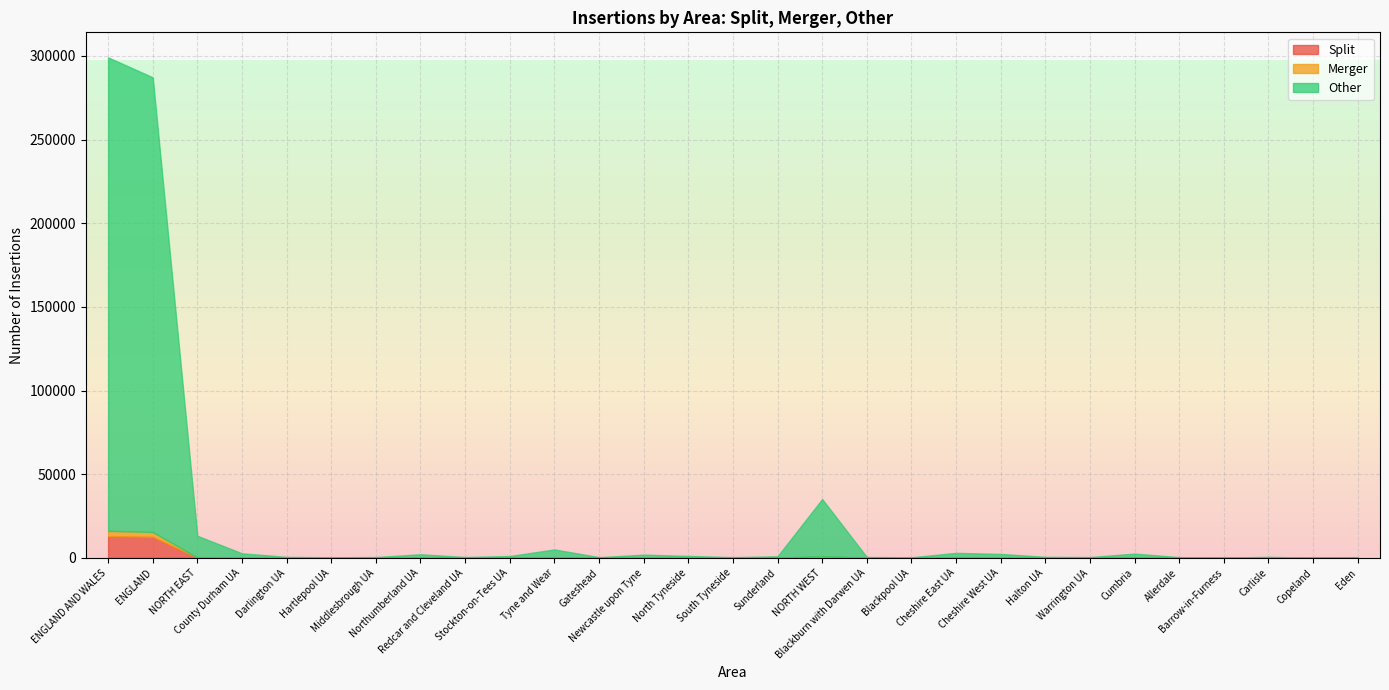

At Halton UA, list the series in order from largest to smallest.

Other, Merger, Split